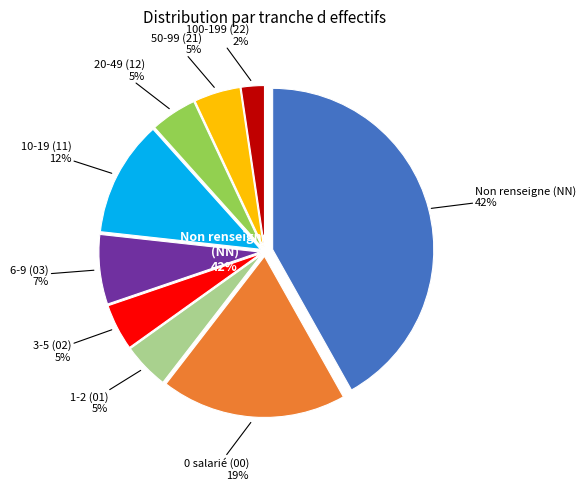

Which slice is the largest?

NN